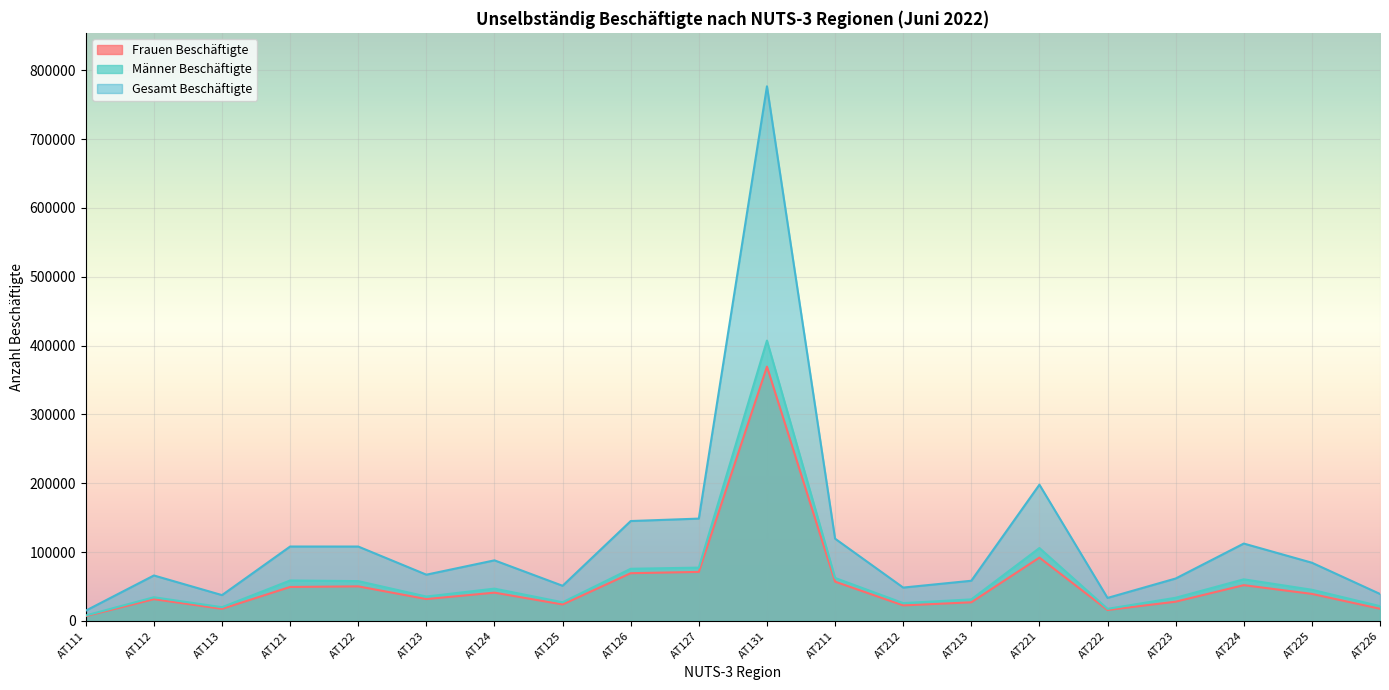

How many interior local peaks does the Frauen Beschäftigte series have?

6